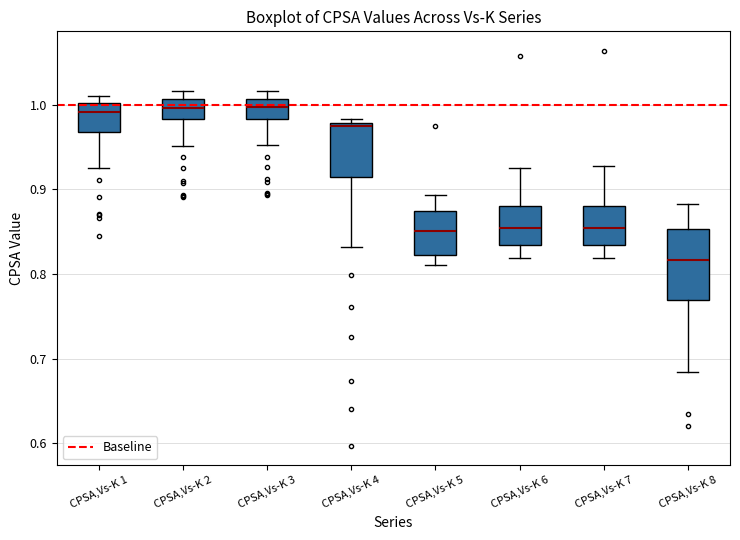

Which box has the lowest median line?

CPSA,Vs-K 8